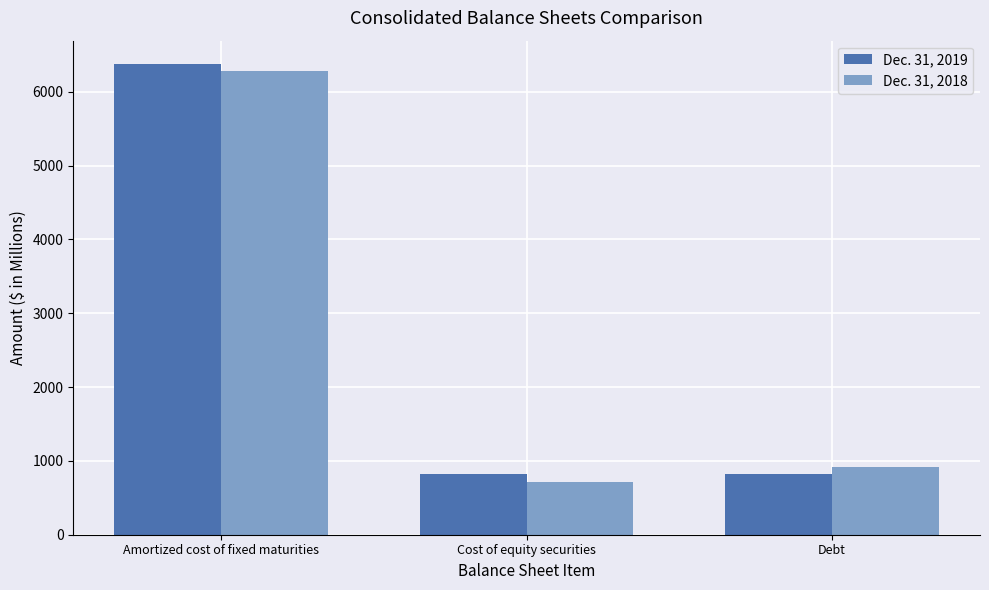

At how many categories does at least one series exceed 4552?

1